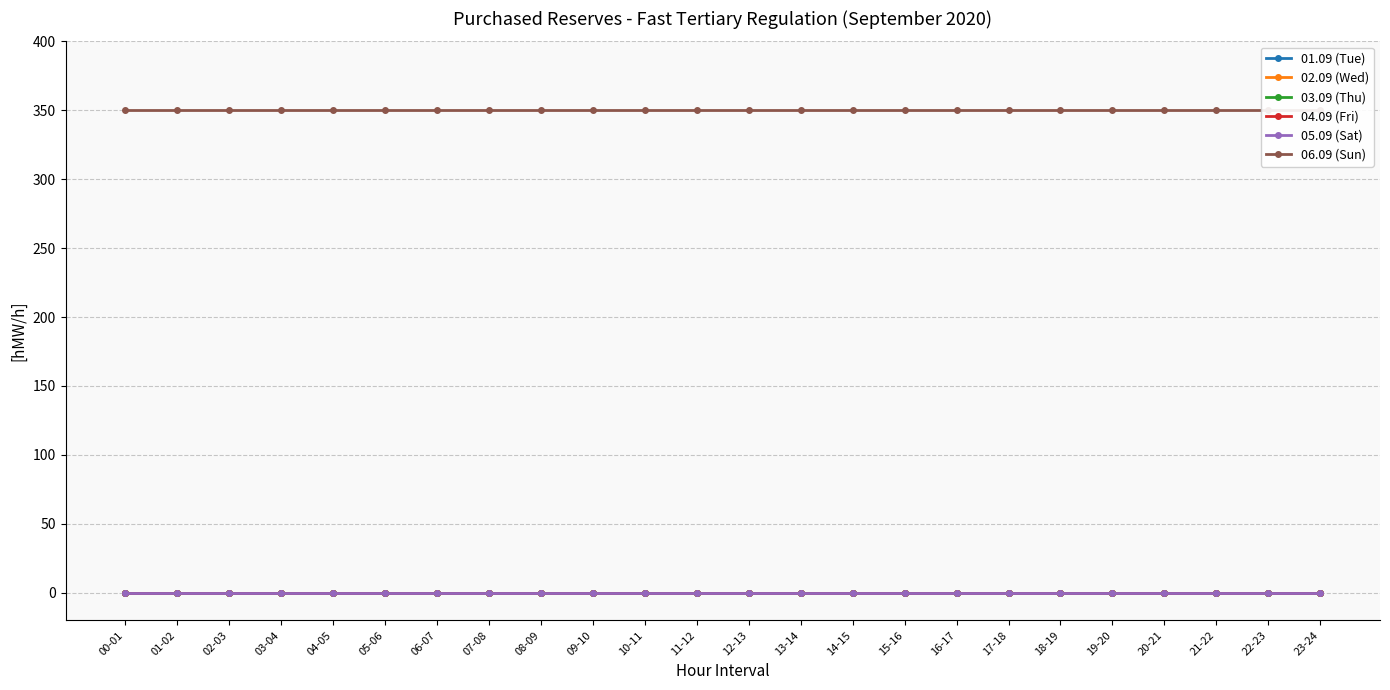

What are all the series names shown in the legend?

01.09 (Tue), 02.09 (Wed), 03.09 (Thu), 04.09 (Fri), 05.09 (Sat), 06.09 (Sun)